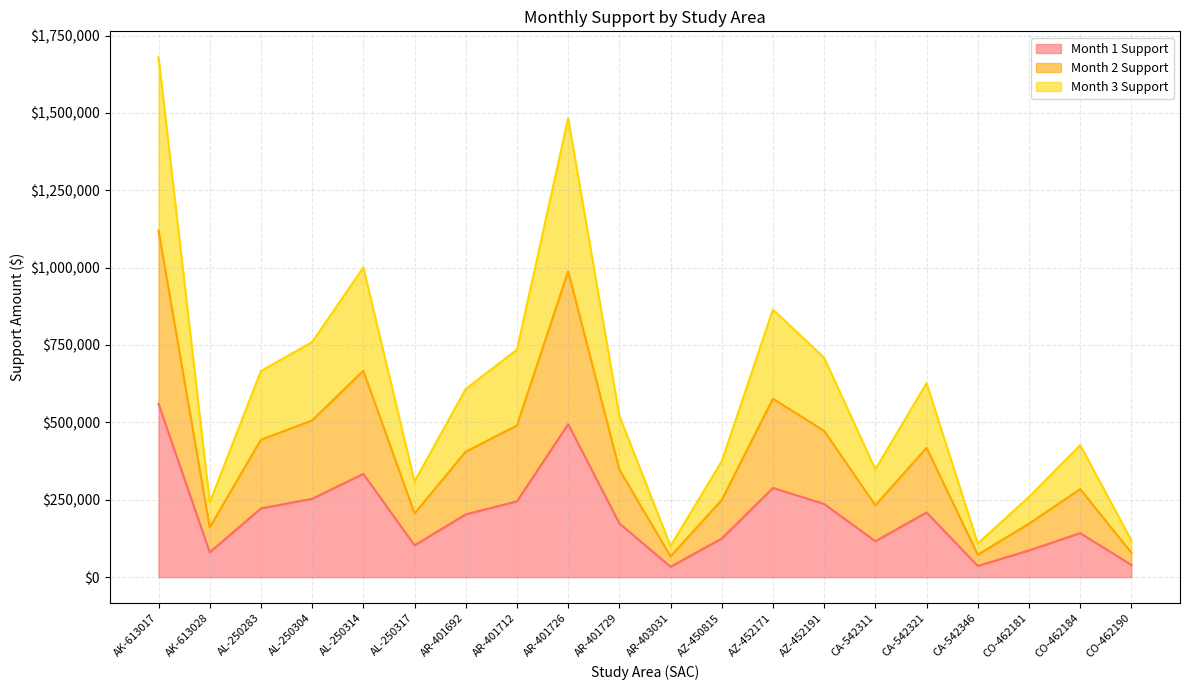

True or false: Month 3 Support and Month 1 Support cross at least once.

False